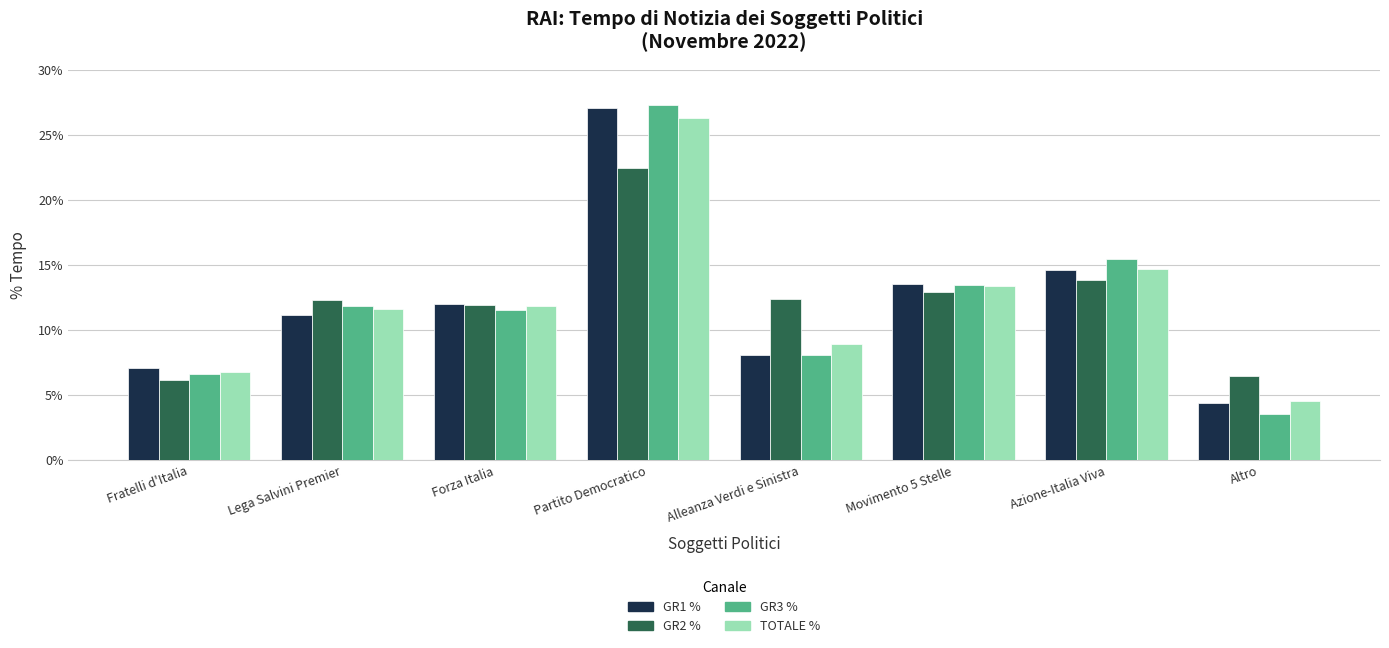

What is the label of the 7th bar from the left?

Azione-Italia Viva